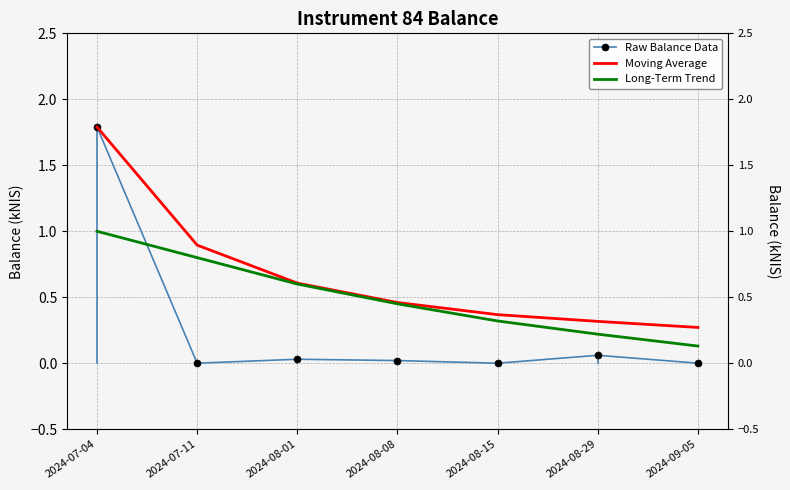

The Raw Balance Data series shows 0.0 at 2024-08-15. True or false?

True